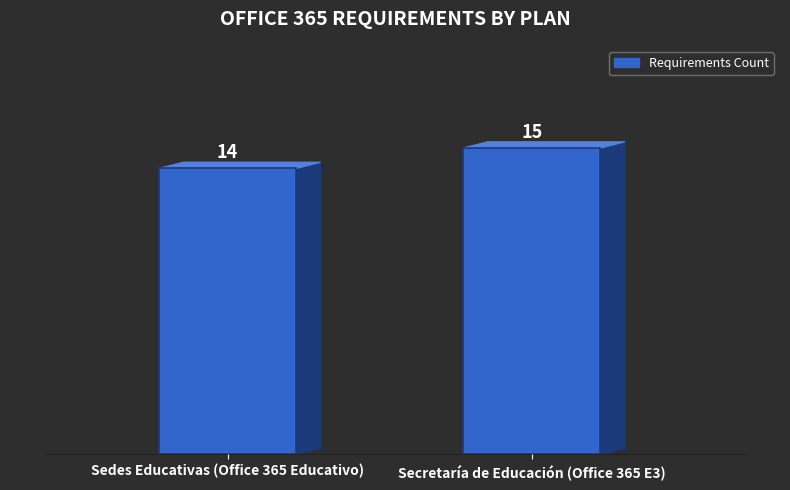

The value at Secretaría de Educación (Office 365 E3) is 27. True or false?

False